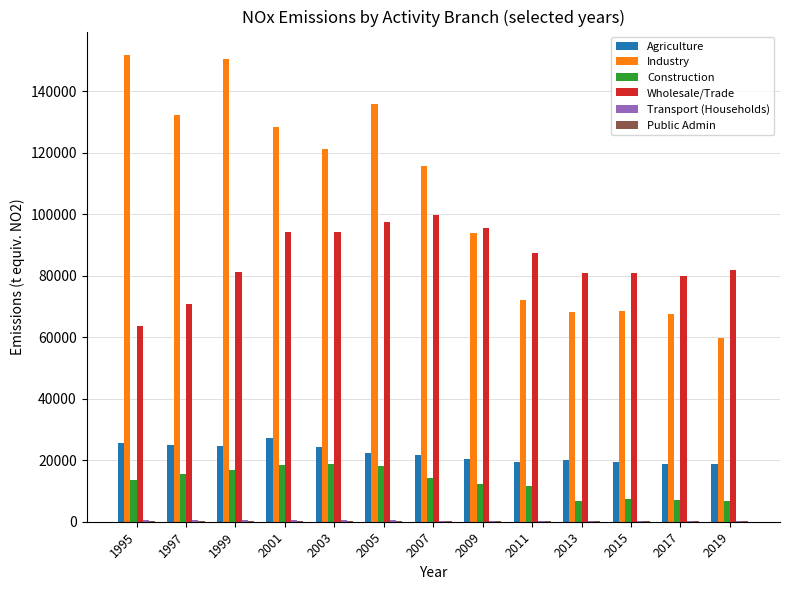

What is the sum of all Agriculture values?

288168.3